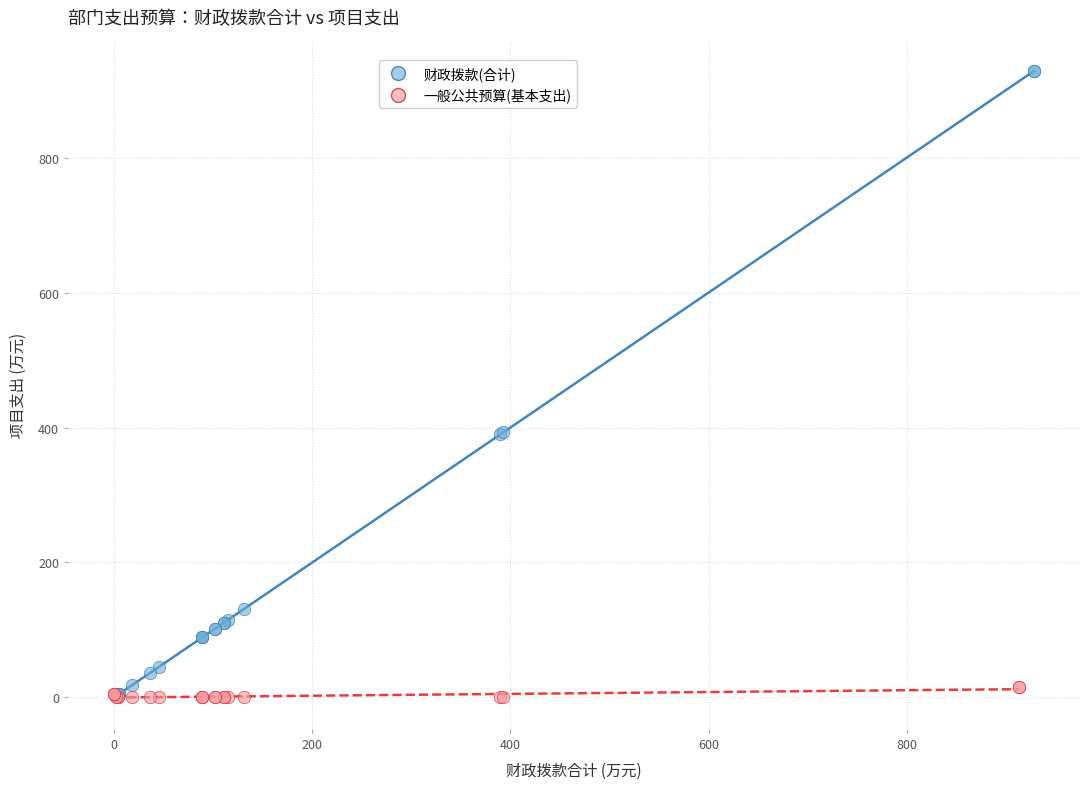

Which series has the largest Y range (max minus min)?

财政拨款(合计)